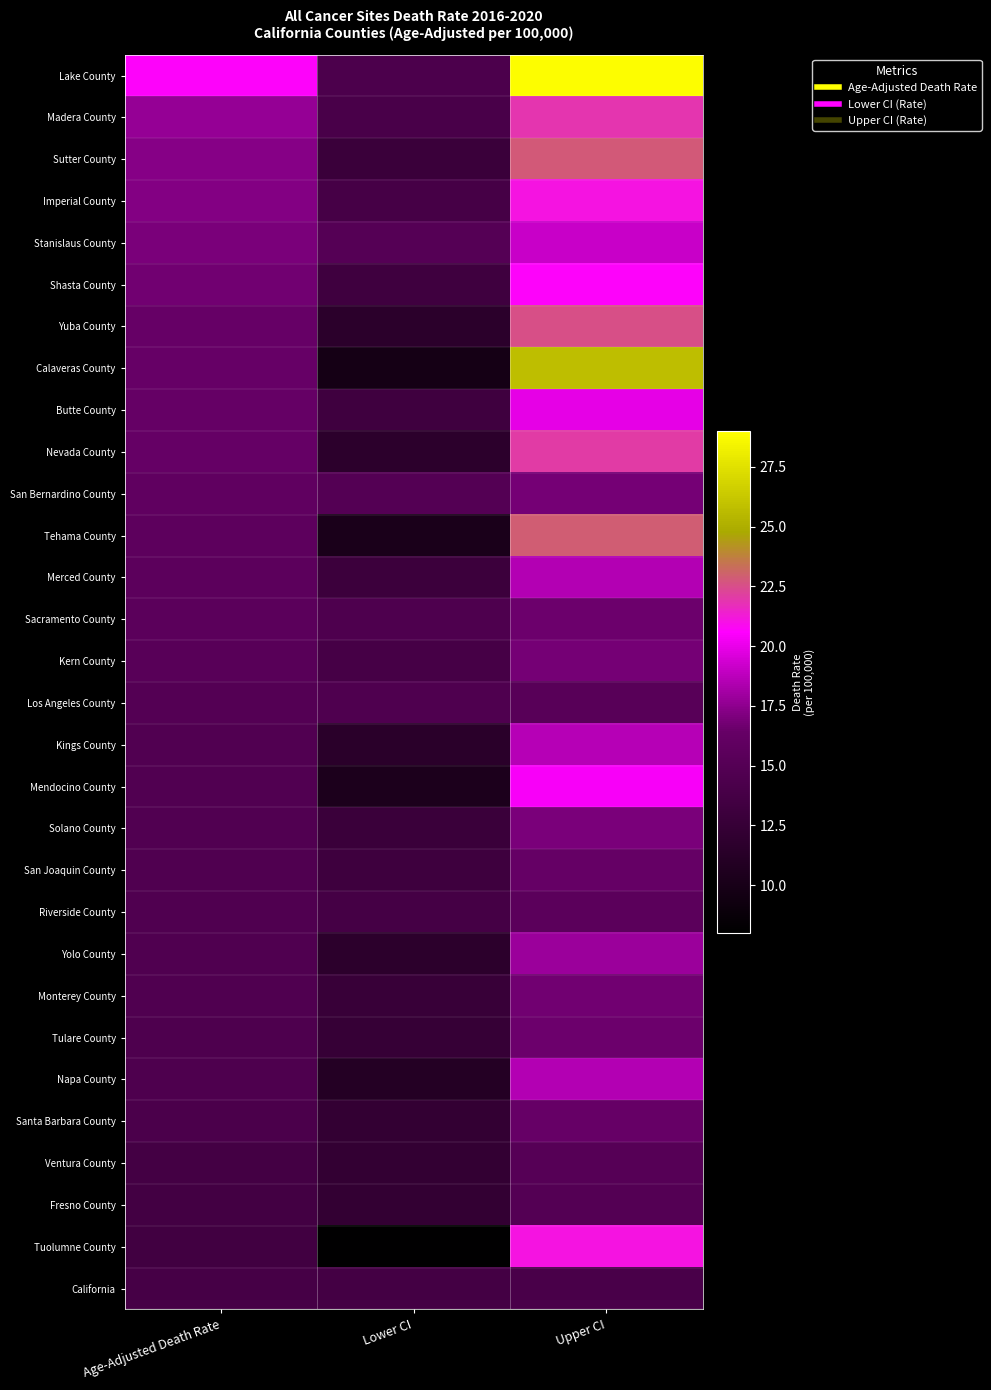

How many data points does each series have?

3